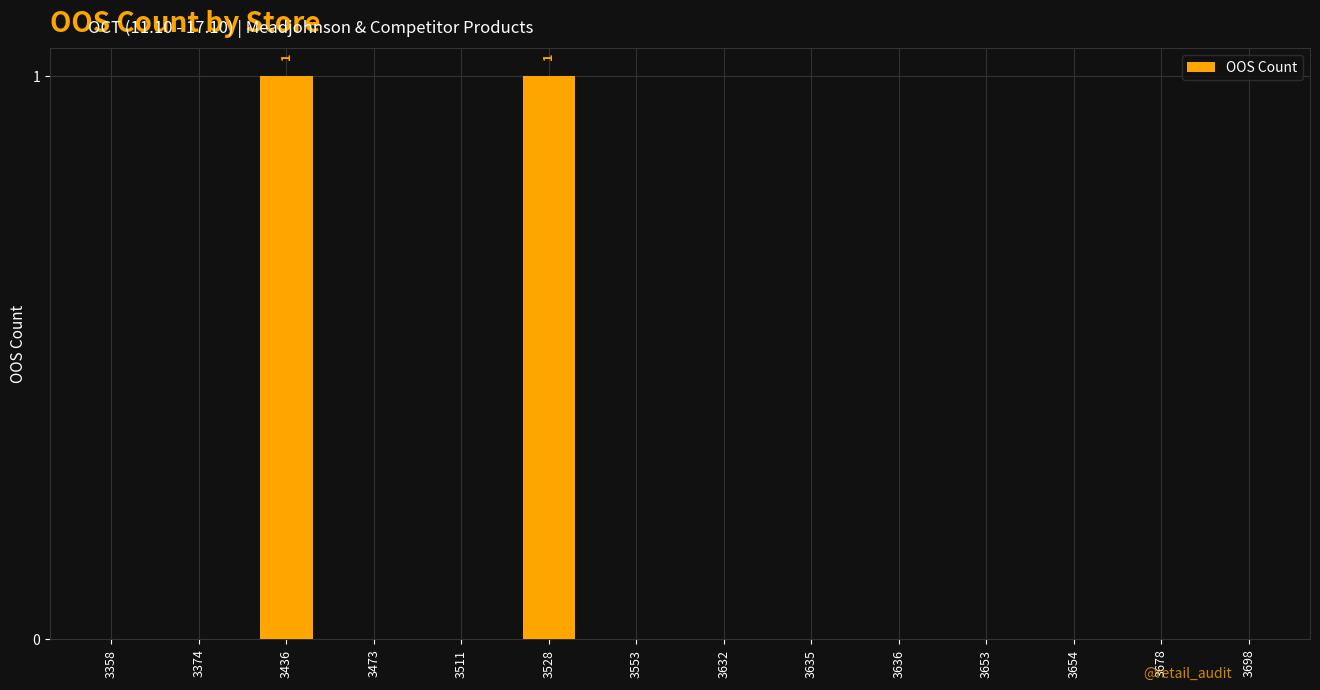

What is the change in value from 3473 to 3528?

+1